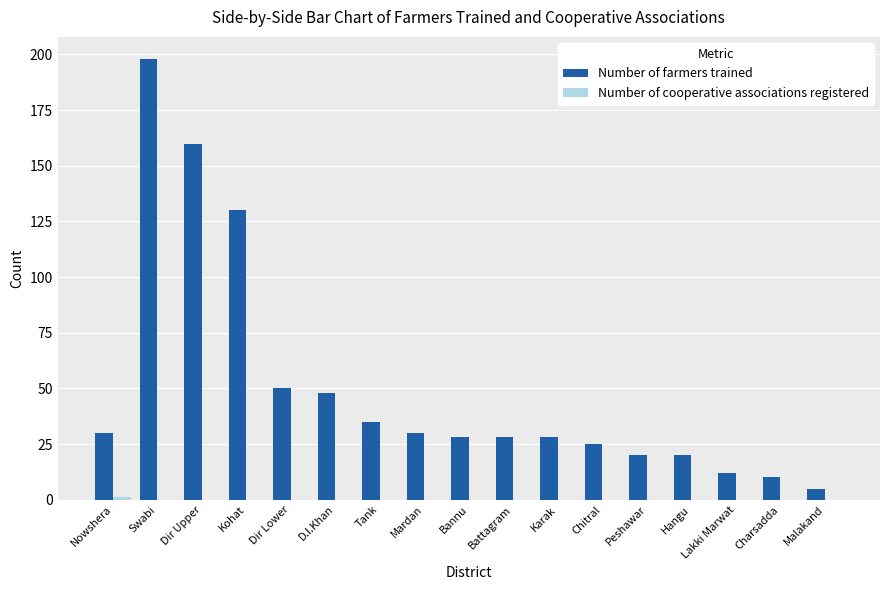

How many distinct data groups are displayed?

2